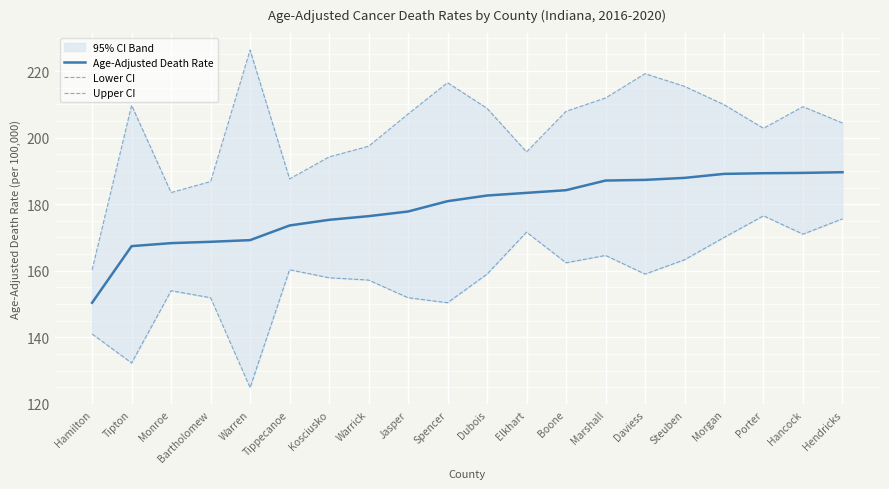

Is it true that Lower CI equals 171.6 at Elkhart?

True